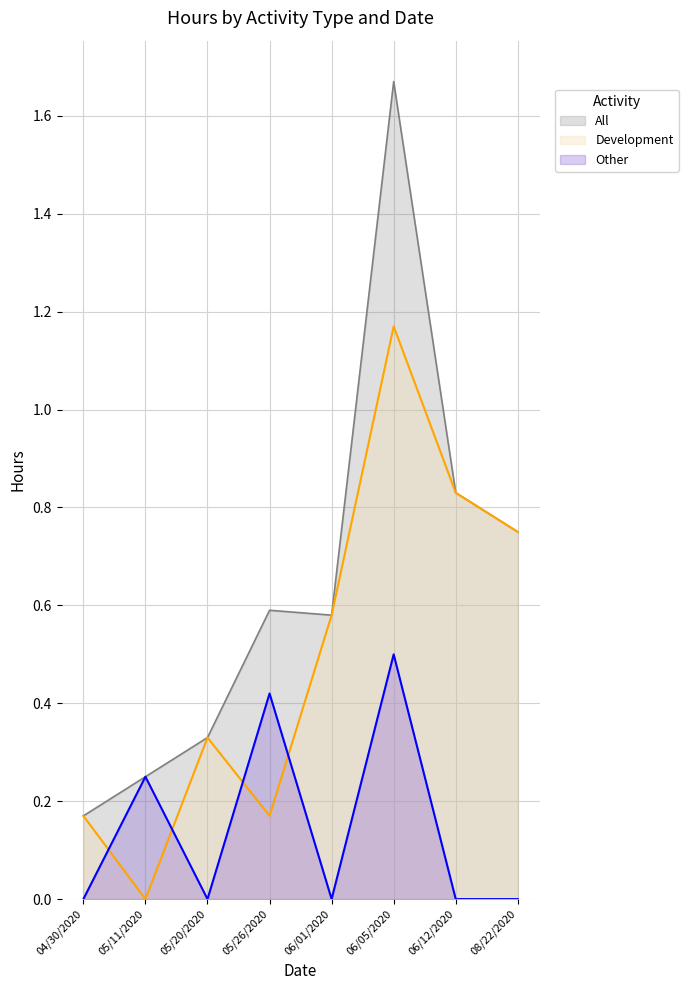

The Development series shows 0.6 at 06/01/2020. True or false?

True